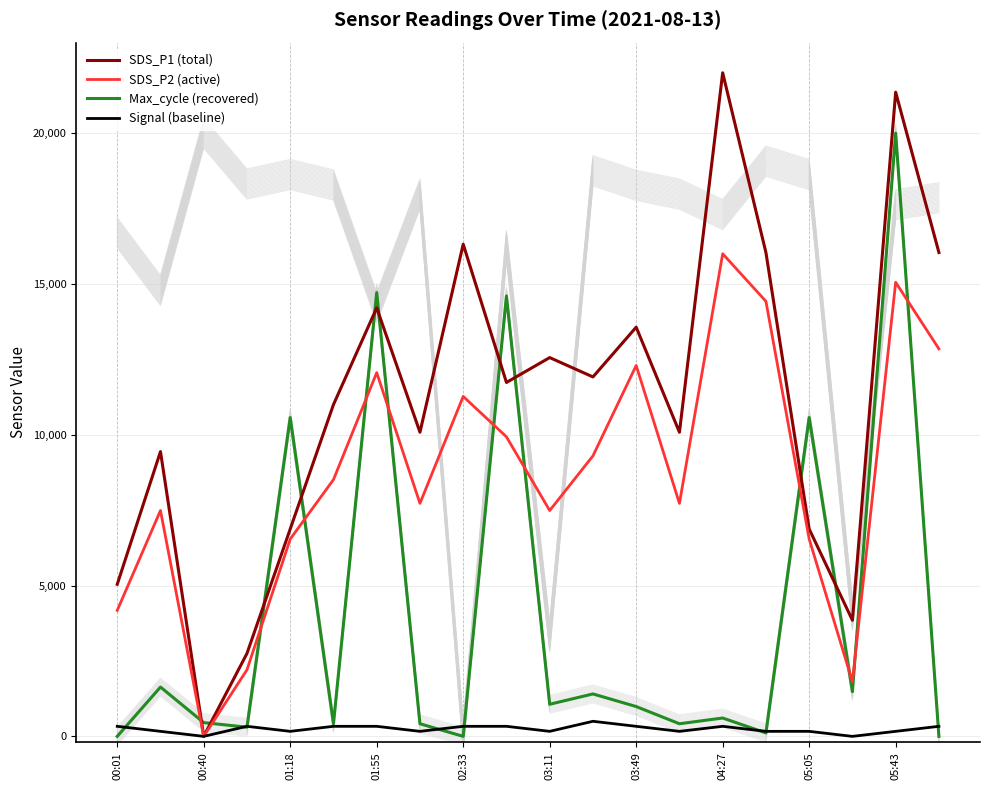

Does the chart display data point markers on the line(s)?

No